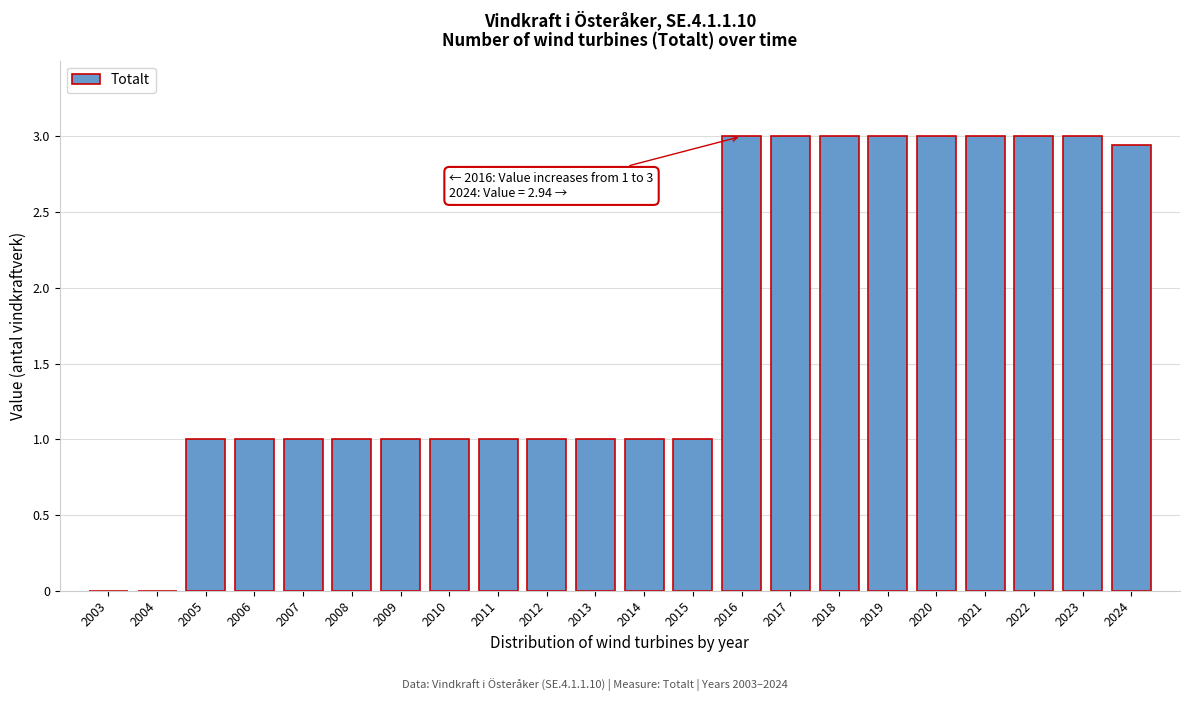

What is the sum of the values at 2005 and 2017?

4.0